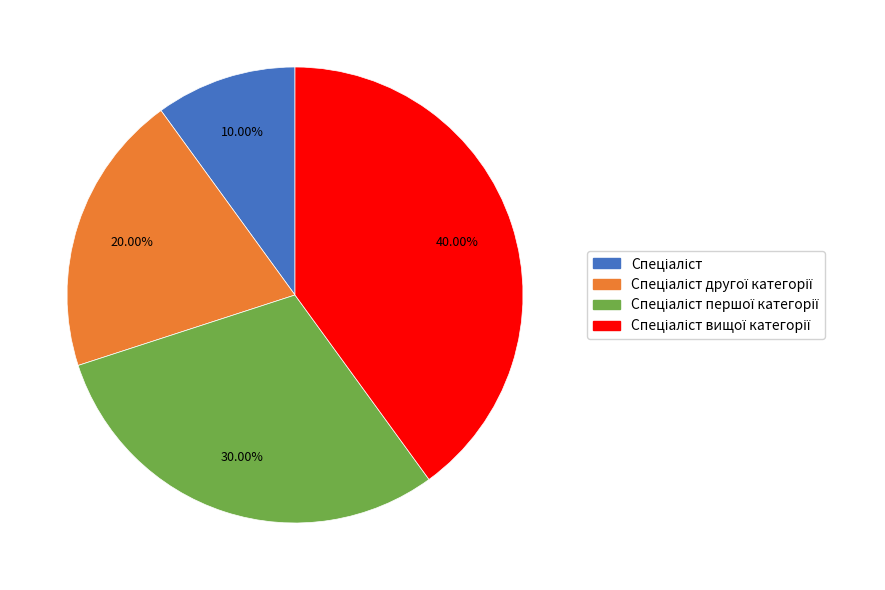

How many segments does this pie chart have?

4